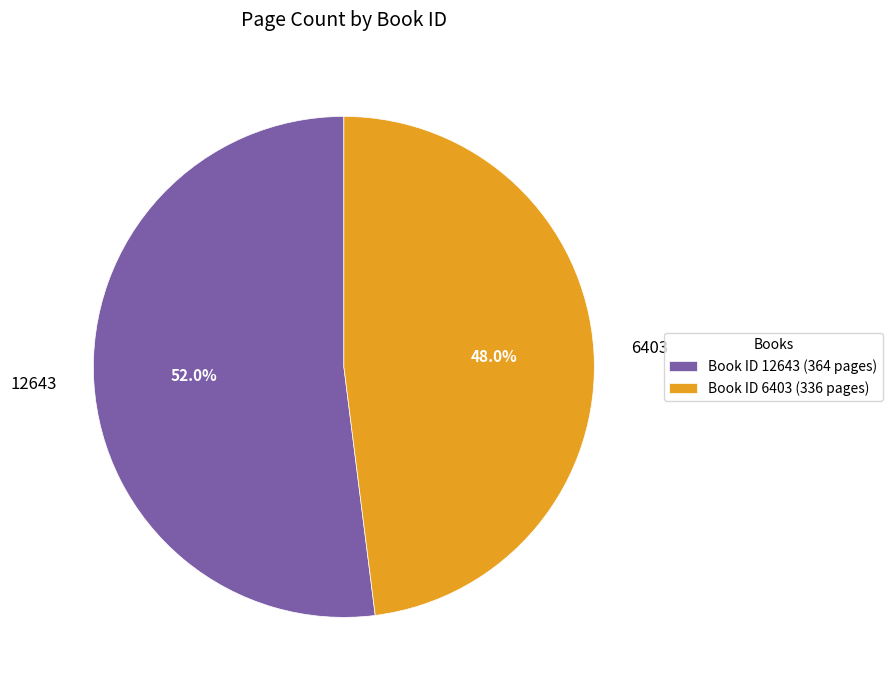

What is the largest slice in the pie chart?

12643